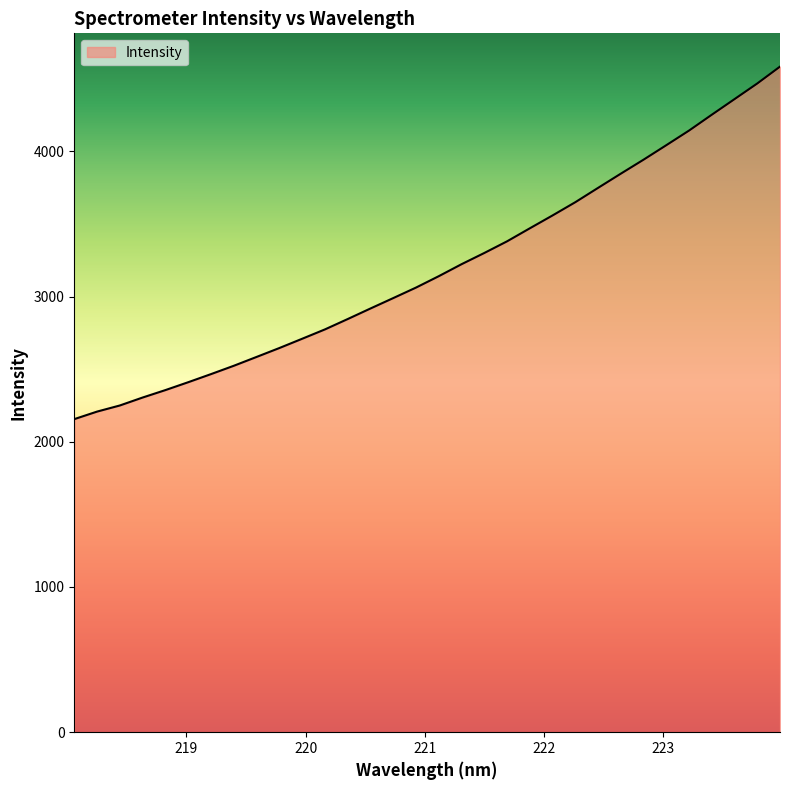

What is the smallest value displayed?

2156.1